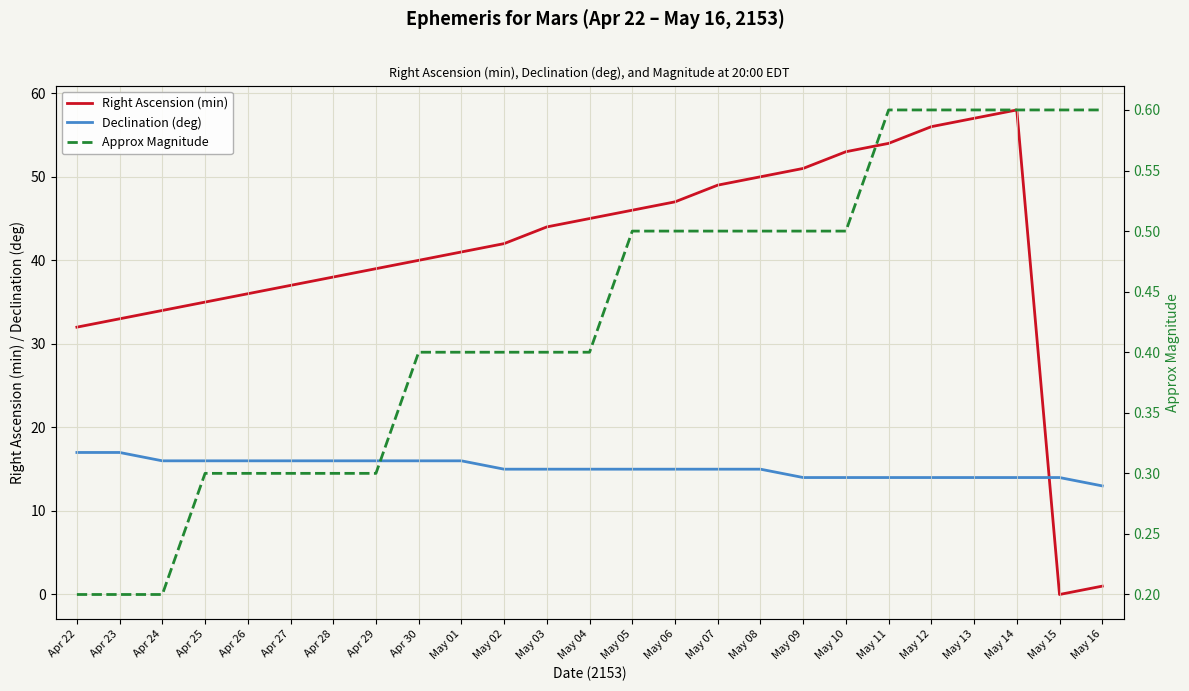

True or false: Declination (deg) and Approx Magnitude cross at least once.

False